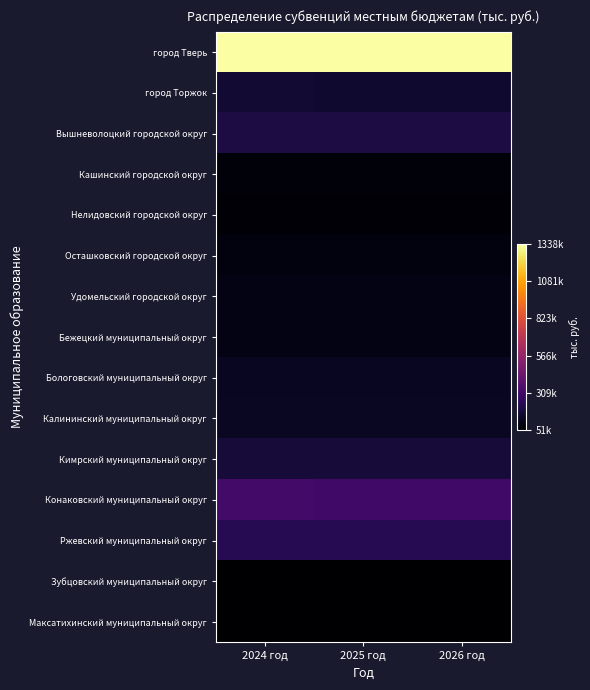

Which series has the largest total across all categories?

город Тверь